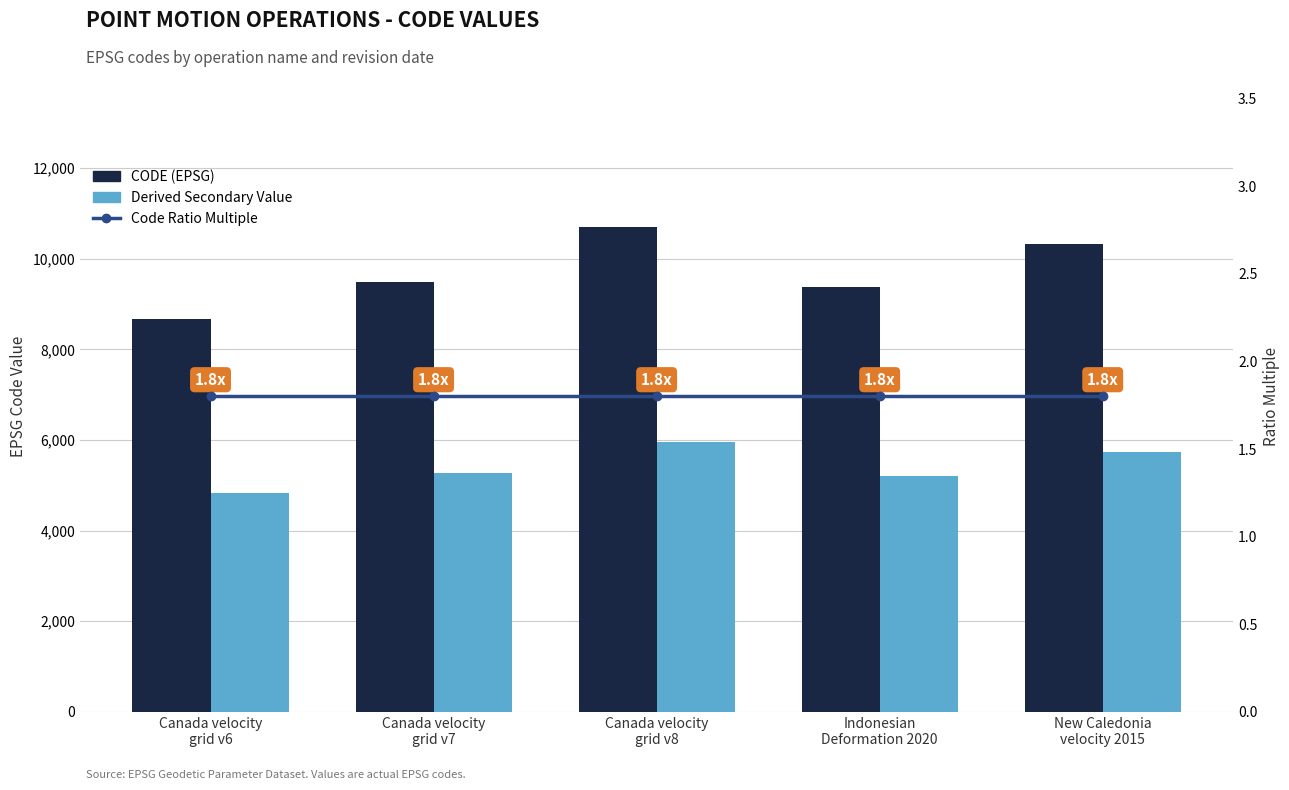

Does the chart contain any negative values?

No